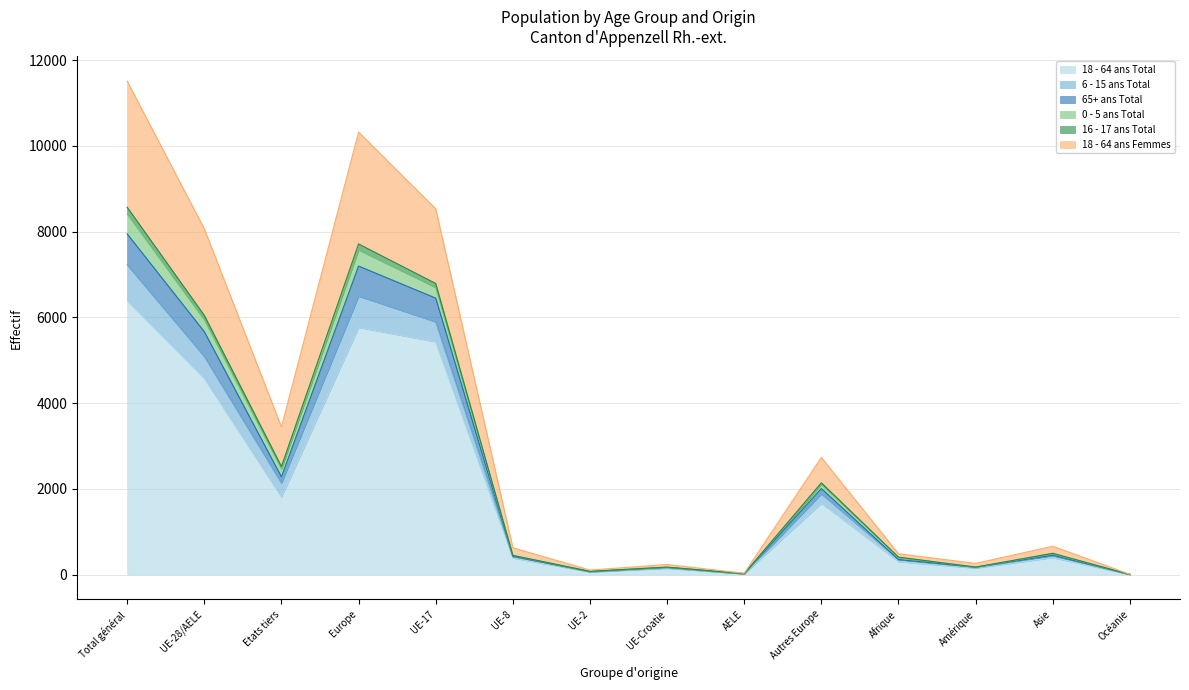

The 18 - 64 ans Total series shows 397 at Asie. True or false?

True